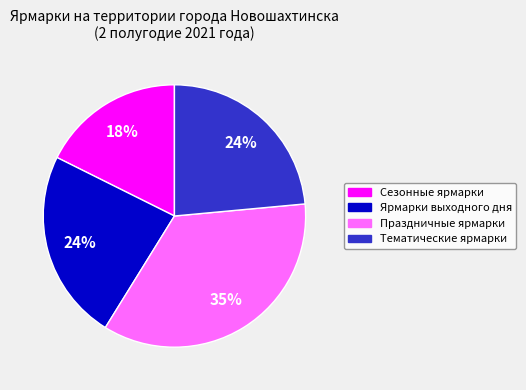

Does any single category account for the majority?

No